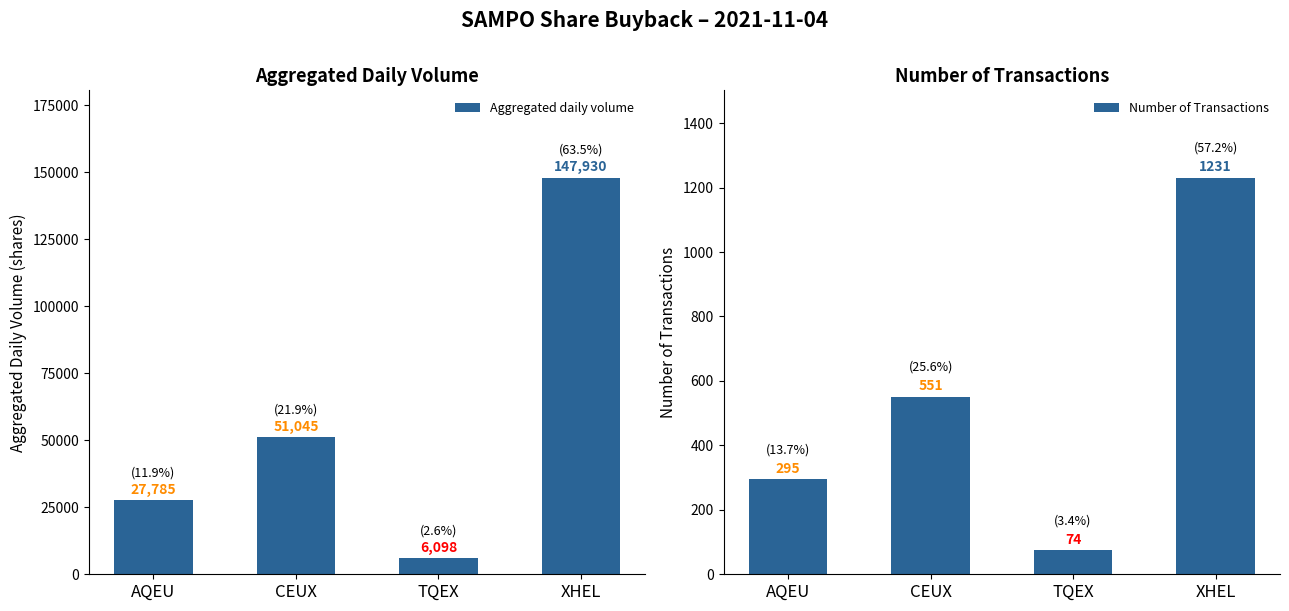

What is the difference between the Number of Transactions values at AQEU and TQEX?

221